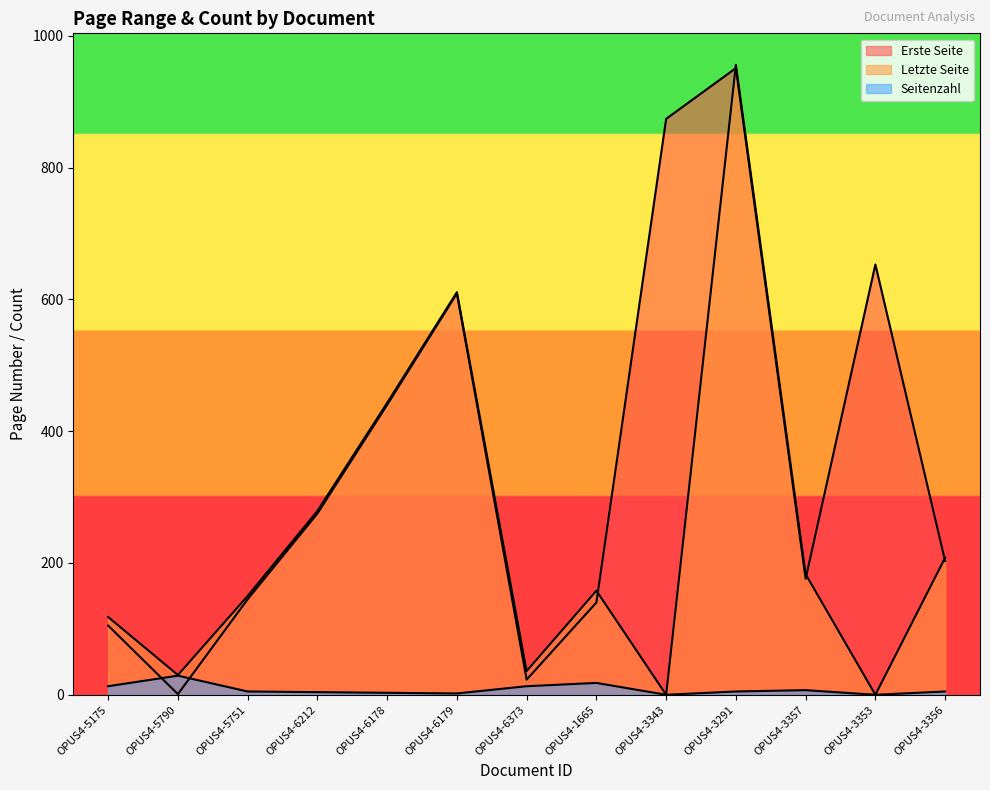

What is the approximate value of Letzte Seite at OPUS4-5751, to the nearest 50?

150